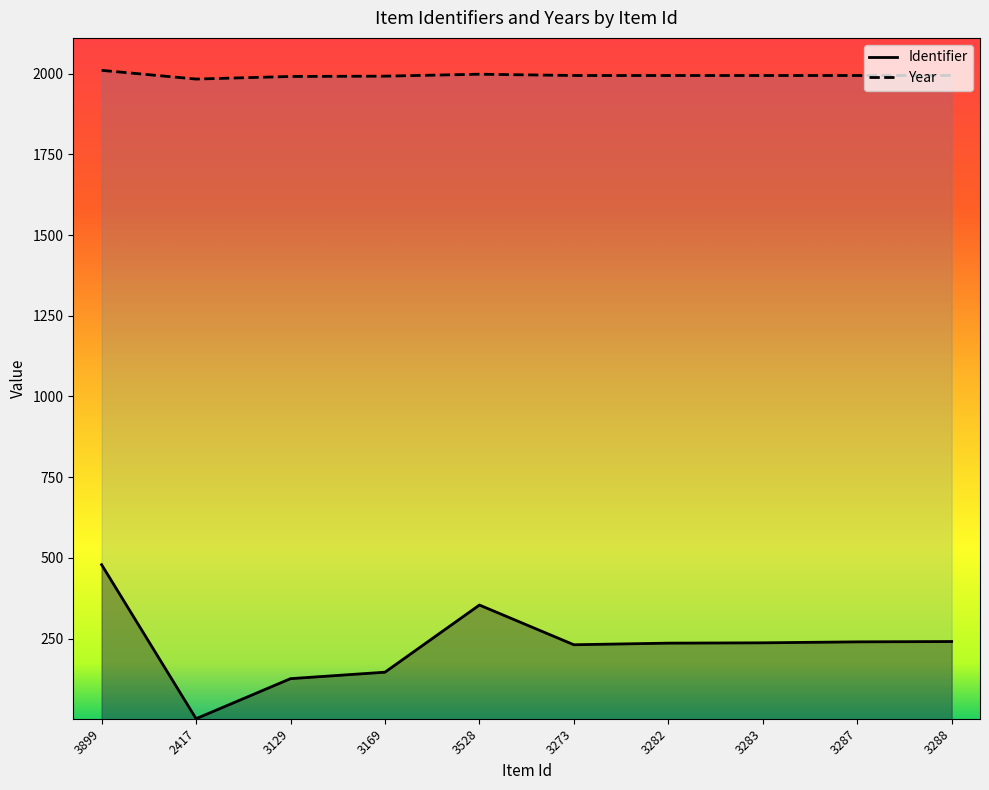

At which category does Identifier reach its first local valley?

2417